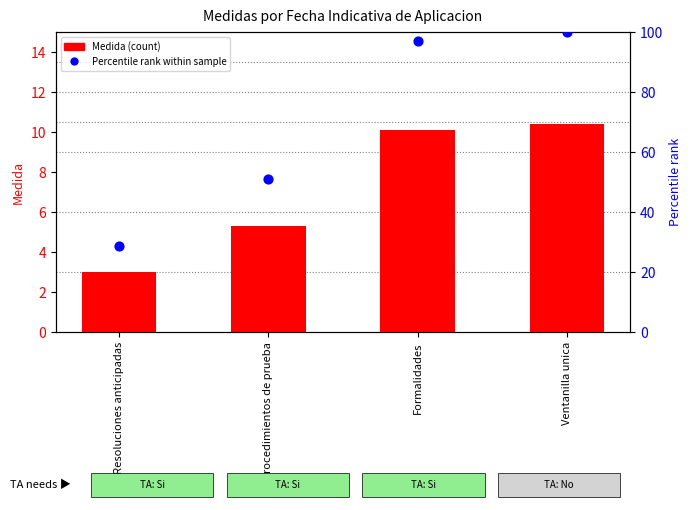

Is the value of Percentile rank at Formalidades greater than the value of Medida (count) at Resoluciones anticipadas?

Yes